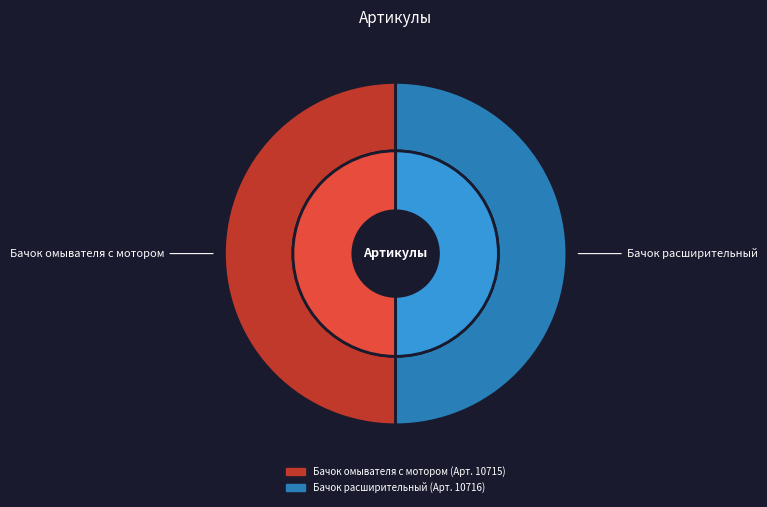

To the nearest percent, what percentage of the pie is Бачок омывателя с мотором?

50%